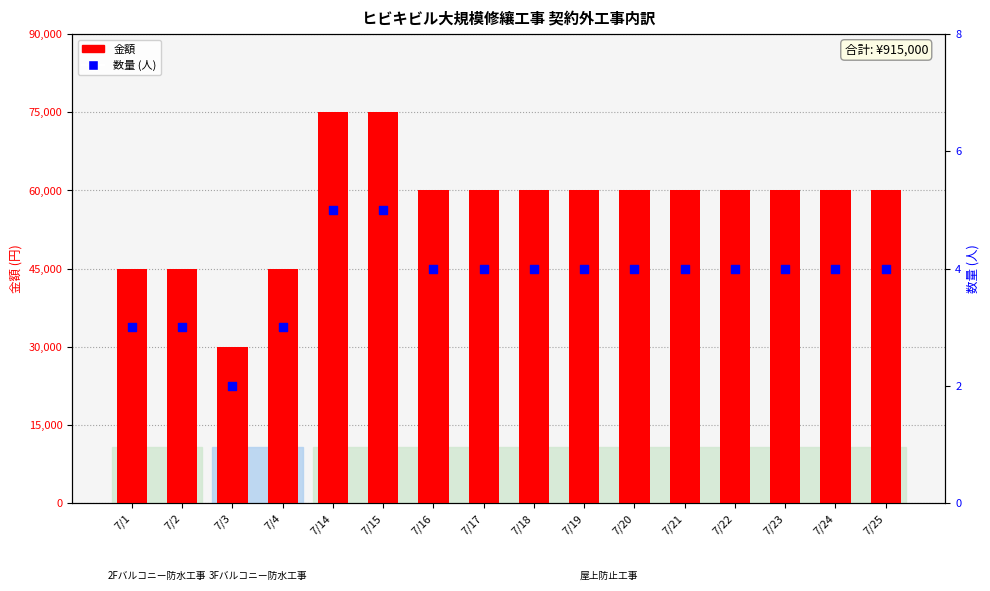

Which series contains the lowest Y value?

数量 (人)